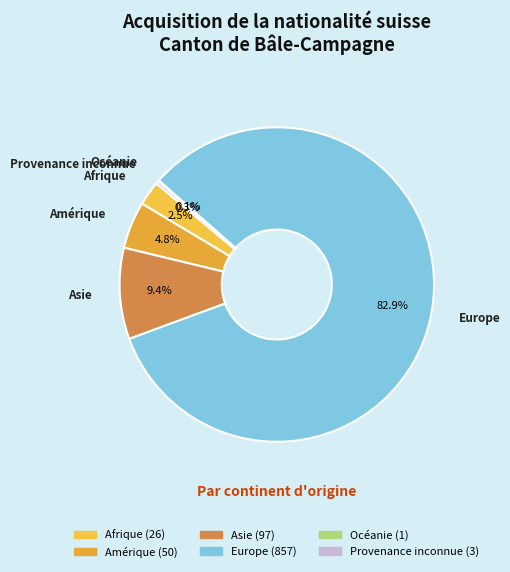

Which slice is the largest?

Europe